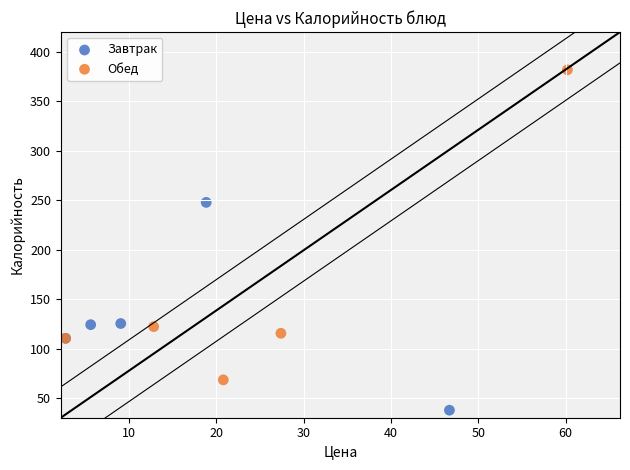

Which series reaches the minimum Y coordinate?

Завтрак